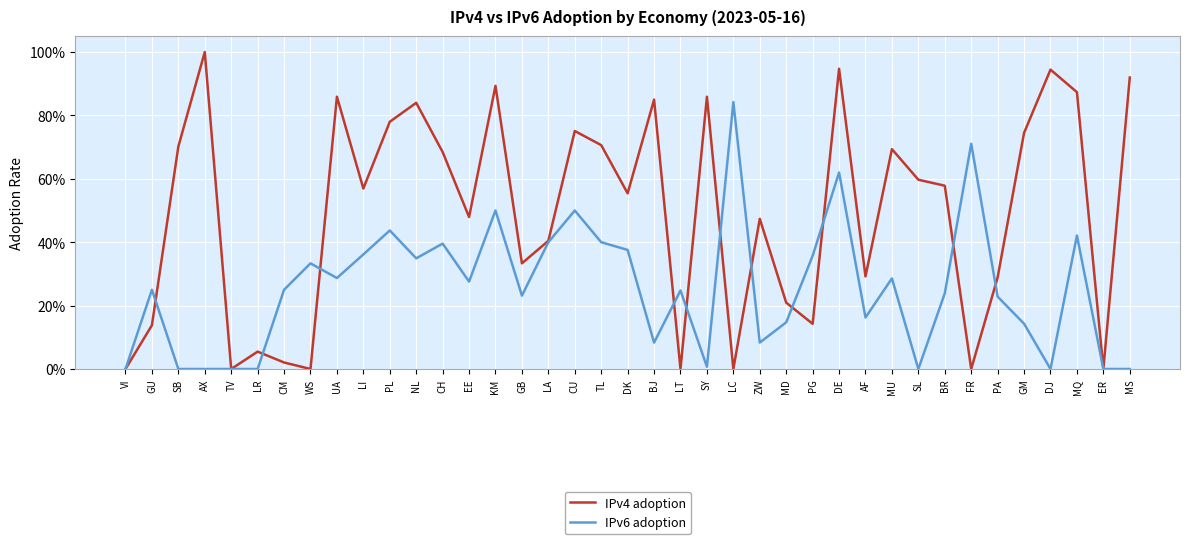

Reading right to left, extract all data points from this chart.

IPv4 adoption: 0.9	0.0	0.9	0.9	0.7	0.3	0.0	0.6	0.6	0.7	0.3	0.9	0.1	0.2	0.5	0.0	0.9	0.0	0.8	0.6	0.7	0.8	0.4	0.3	0.9	0.5	0.7	0.8	0.8	0.6	0.9	0.0	0.0	0.1	0.0	1.0	0.7	0.1	0.0
IPv6 adoption: 0.0	0.0	0.4	0.0	0.1	0.2	0.7	0.2	0.0	0.3	0.2	0.6	0.4	0.1	0.1	0.8	0.0	0.2	0.1	0.4	0.4	0.5	0.4	0.2	0.5	0.3	0.4	0.3	0.4	0.4	0.3	0.3	0.2	0.0	0.0	0.0	0.0	0.2	0.0